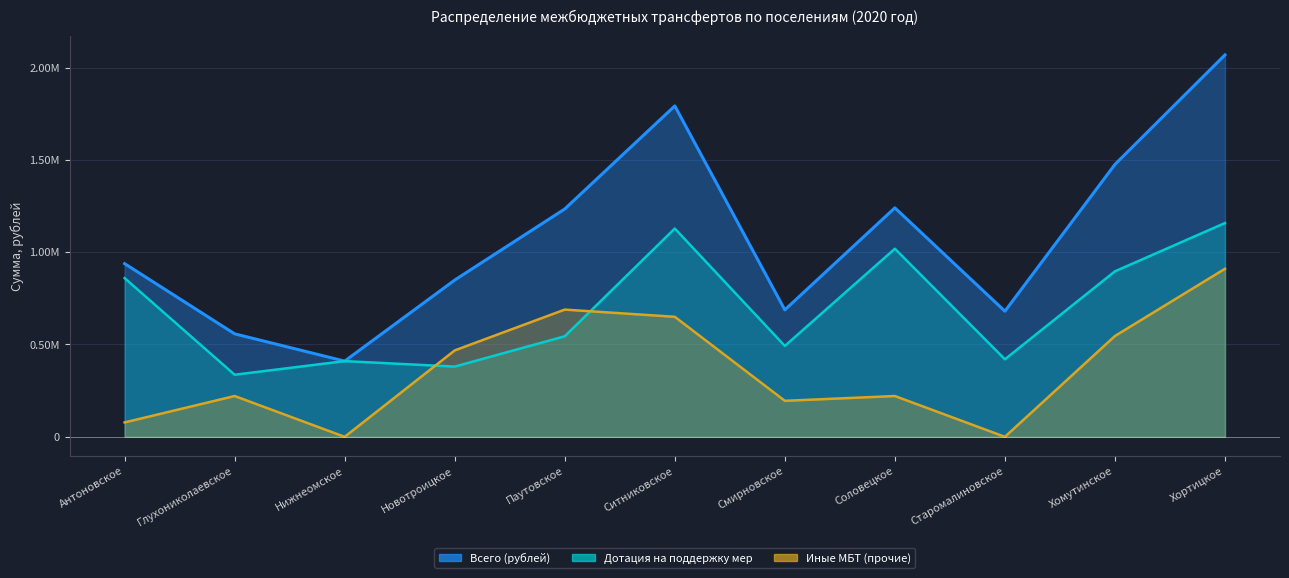

At which category is the sum across all series the highest?

Хортицкое